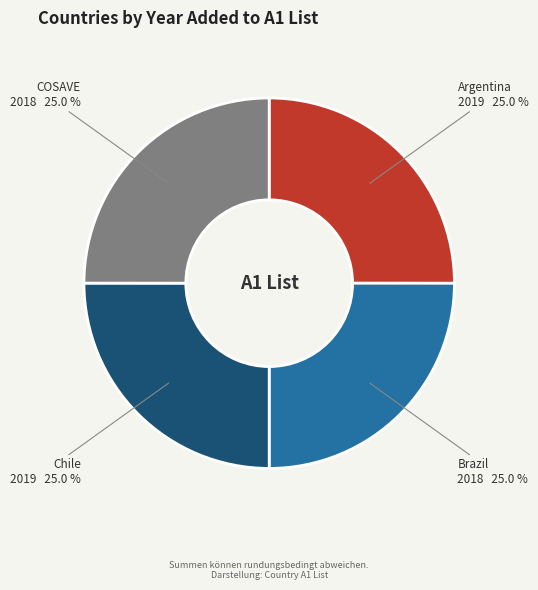

What percentage do Brazil and Argentina together represent?

50.0%